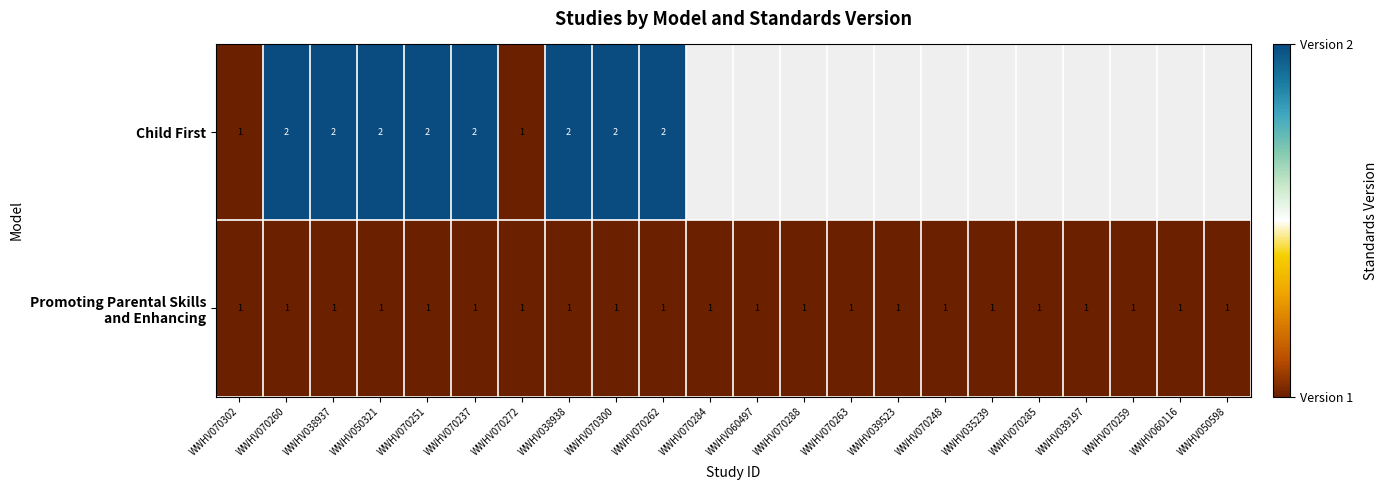

Between WWHV070302 and WWHV070237, which series saw the biggest shift?

Child First